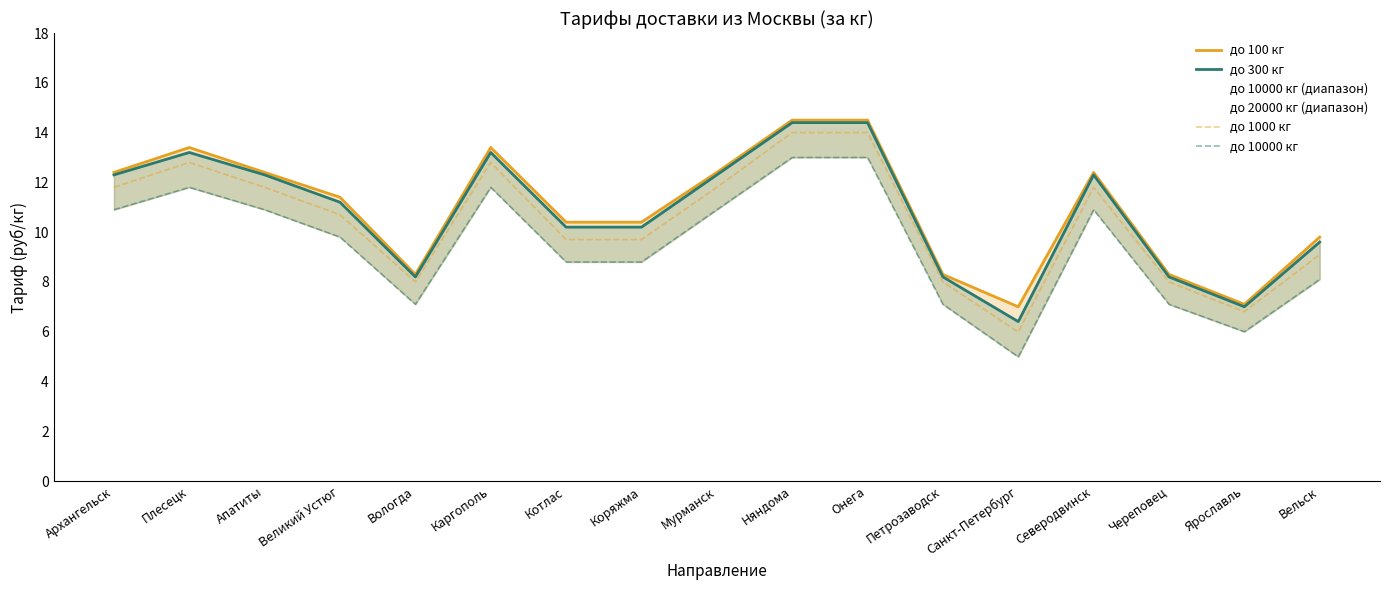

What is the lowest value of the до 1000 кг series?

6.0